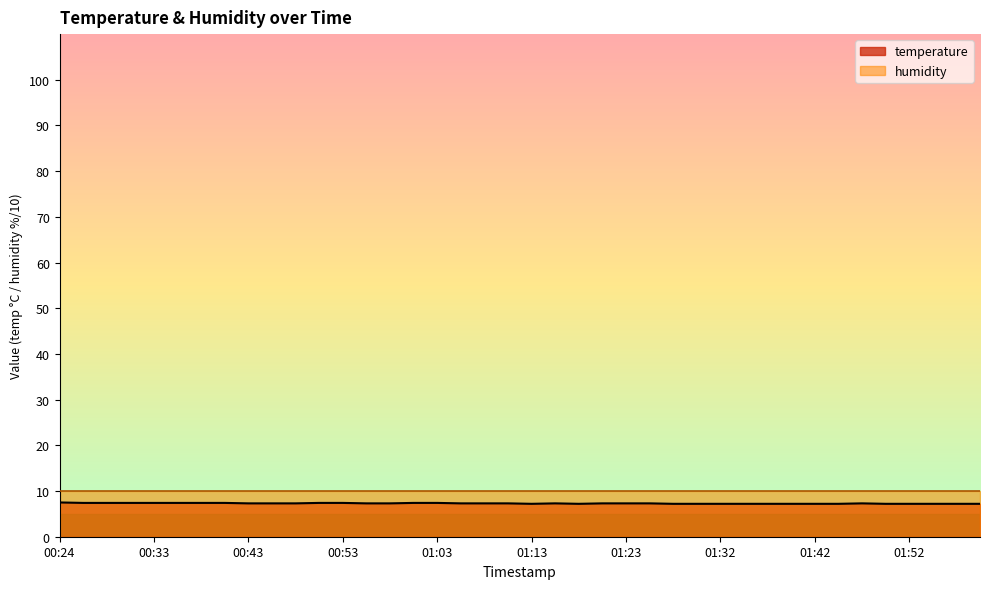

The chart shows a value of 11.9 at 01:32. True or false?

False